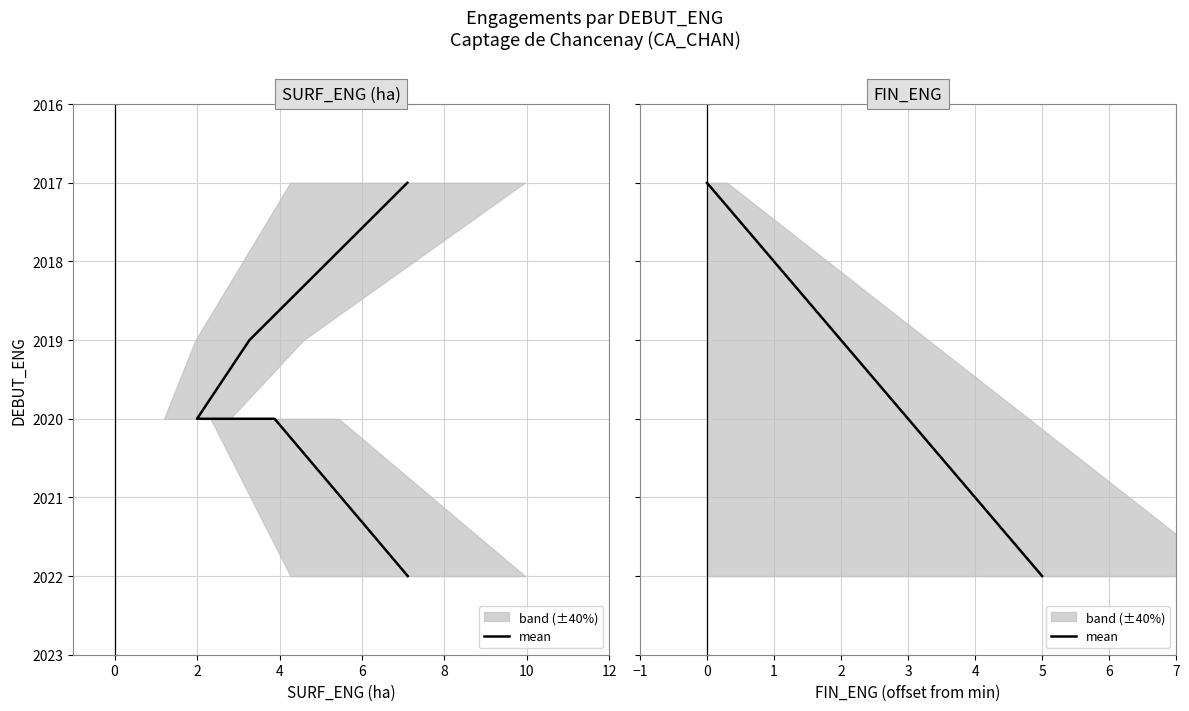

Is it true that SURF_ENG equals 3487 at 2?

False